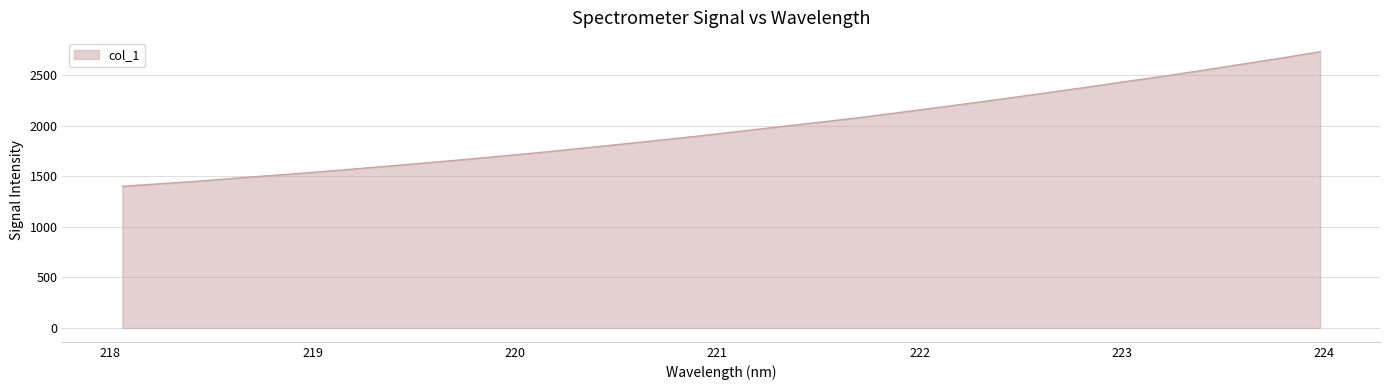

What is the difference between the maximum and minimum values?

1331.8